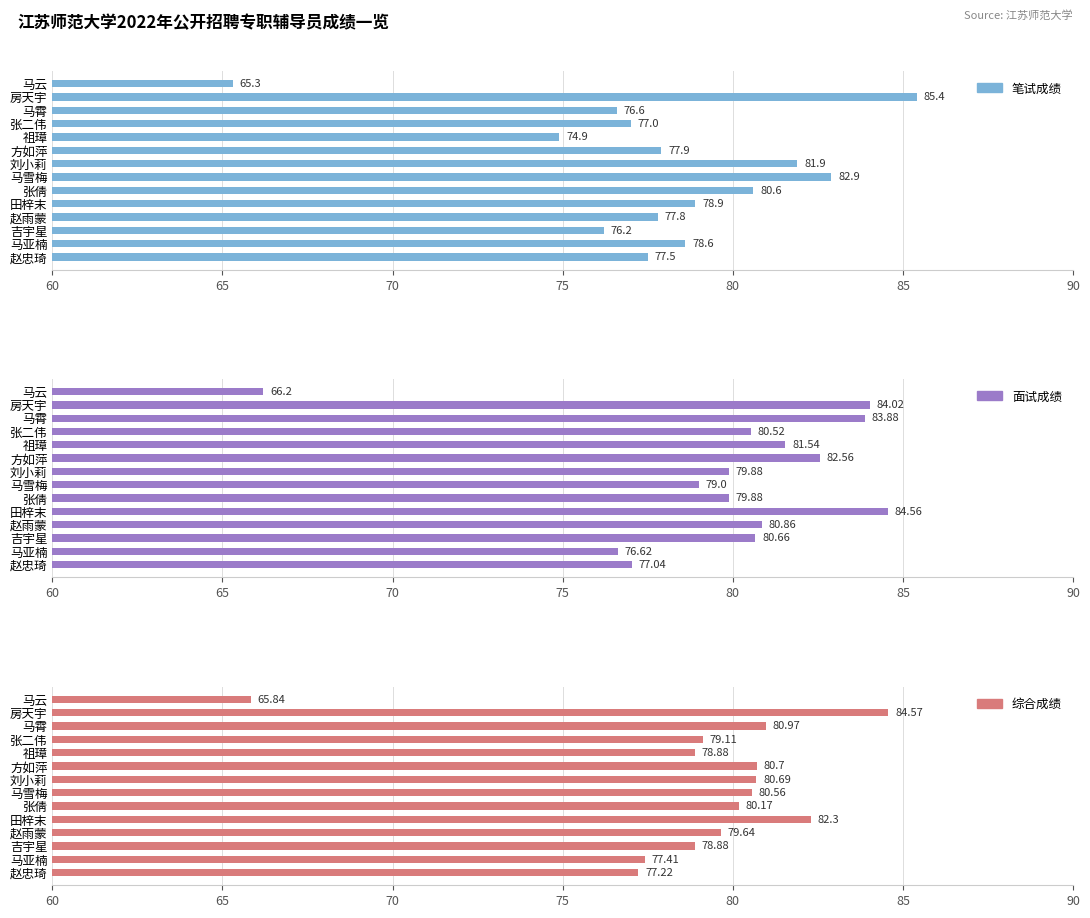

What is the difference between the 面试成绩 values at 马雪梅 and 张倩?

0.9